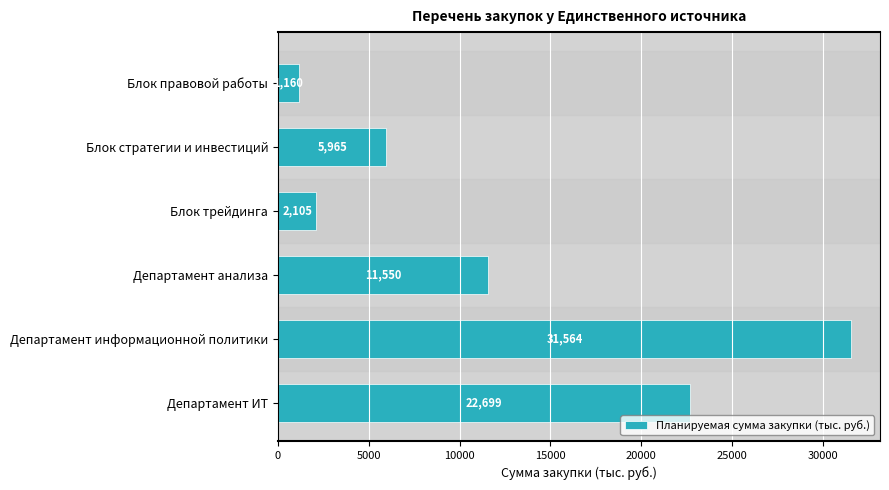

What is the change in value from Блок правовой работы to Департамент ИТ?

+21539.0